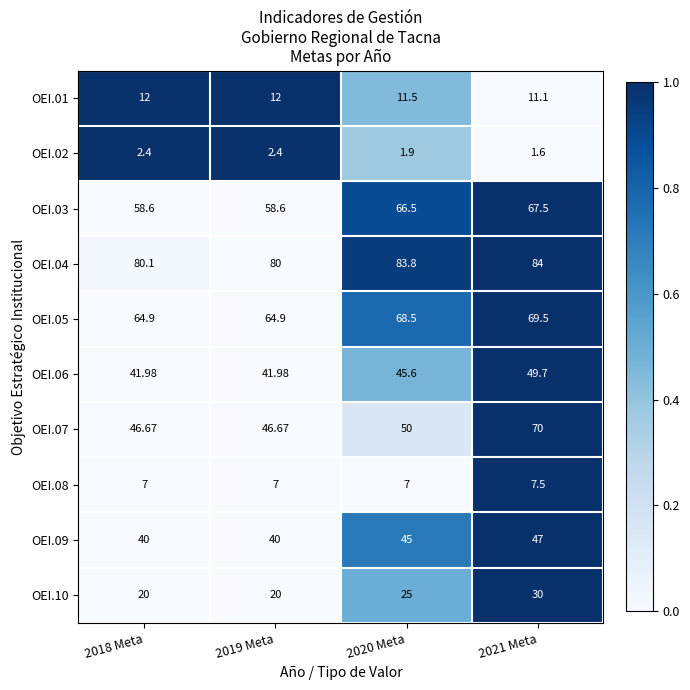

Between 2018 Meta and 2020 Meta, which series saw the biggest shift?

OEI.03